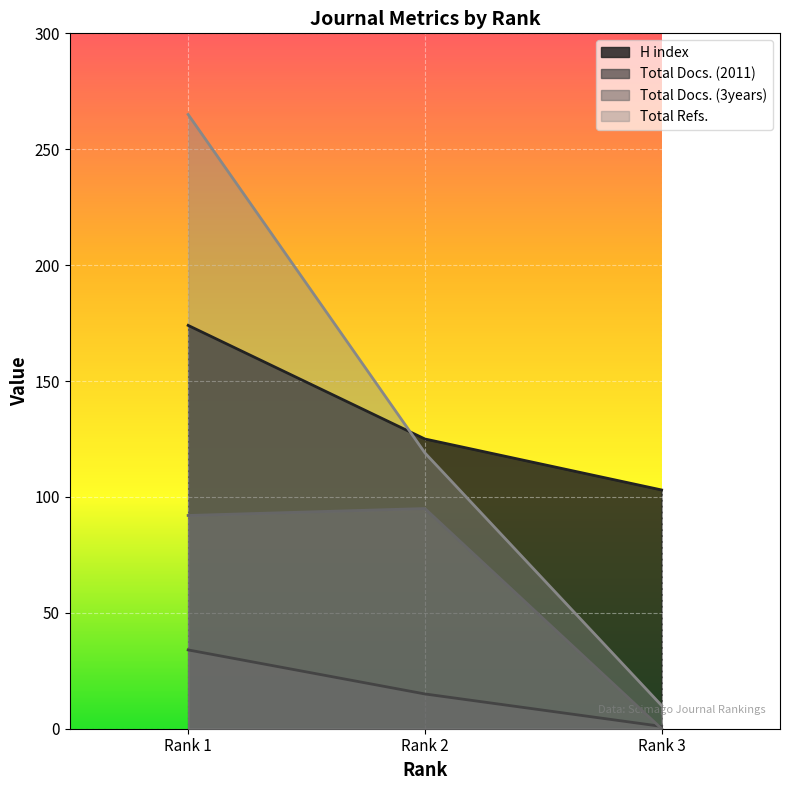

List the labels in order of H index value, smallest first.

Rank 3, Rank 2, Rank 1